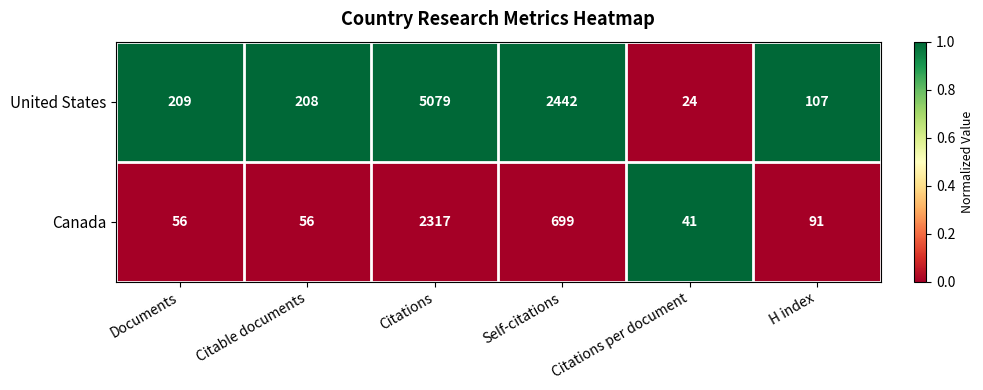

The value of Canada at Documents is 56. True or false?

True